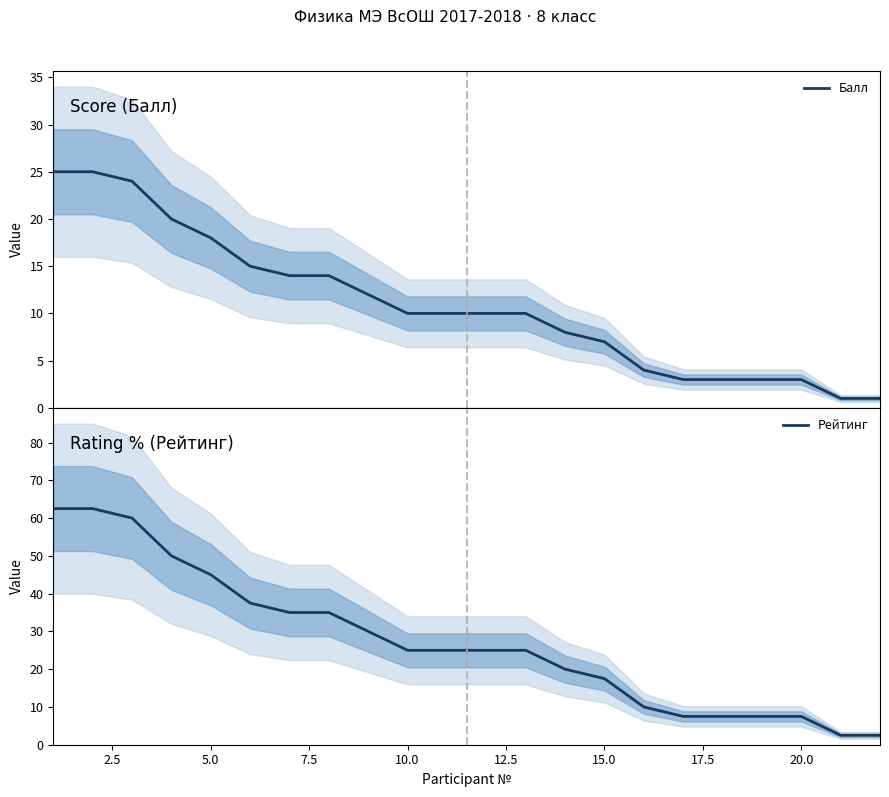

What is the average value of the Рейтинг series?

27.3